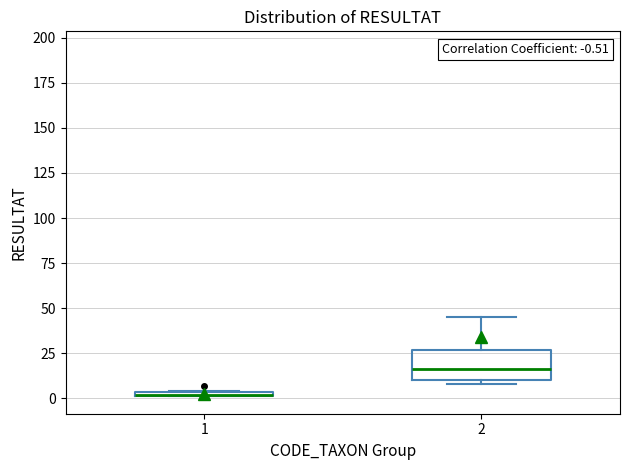

Comparing the boxes themselves (not the whiskers), which one is the tallest?

2